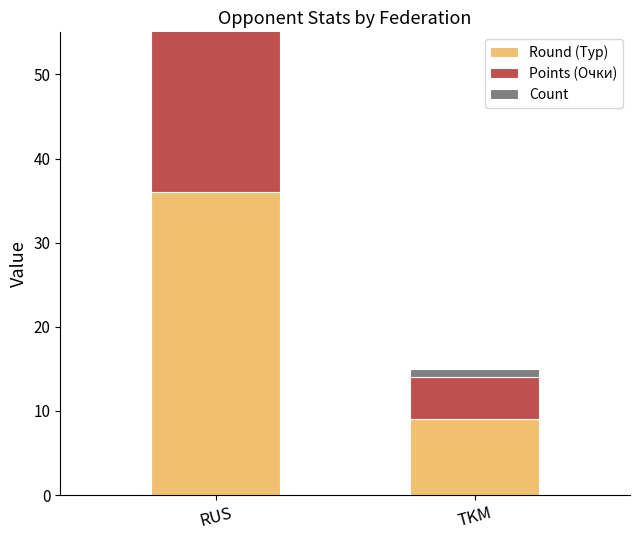

Rank the series at RUS from highest to lowest value.

Points (Очки), Round (Тур), Count